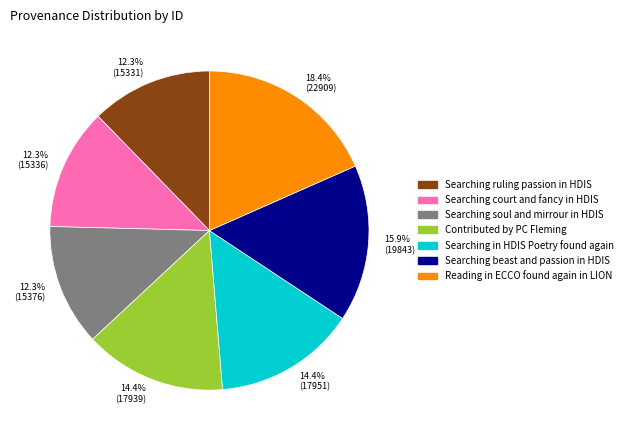

Is the sum of 14.4% (17939) and 15.9% (19843) greater than half?

No